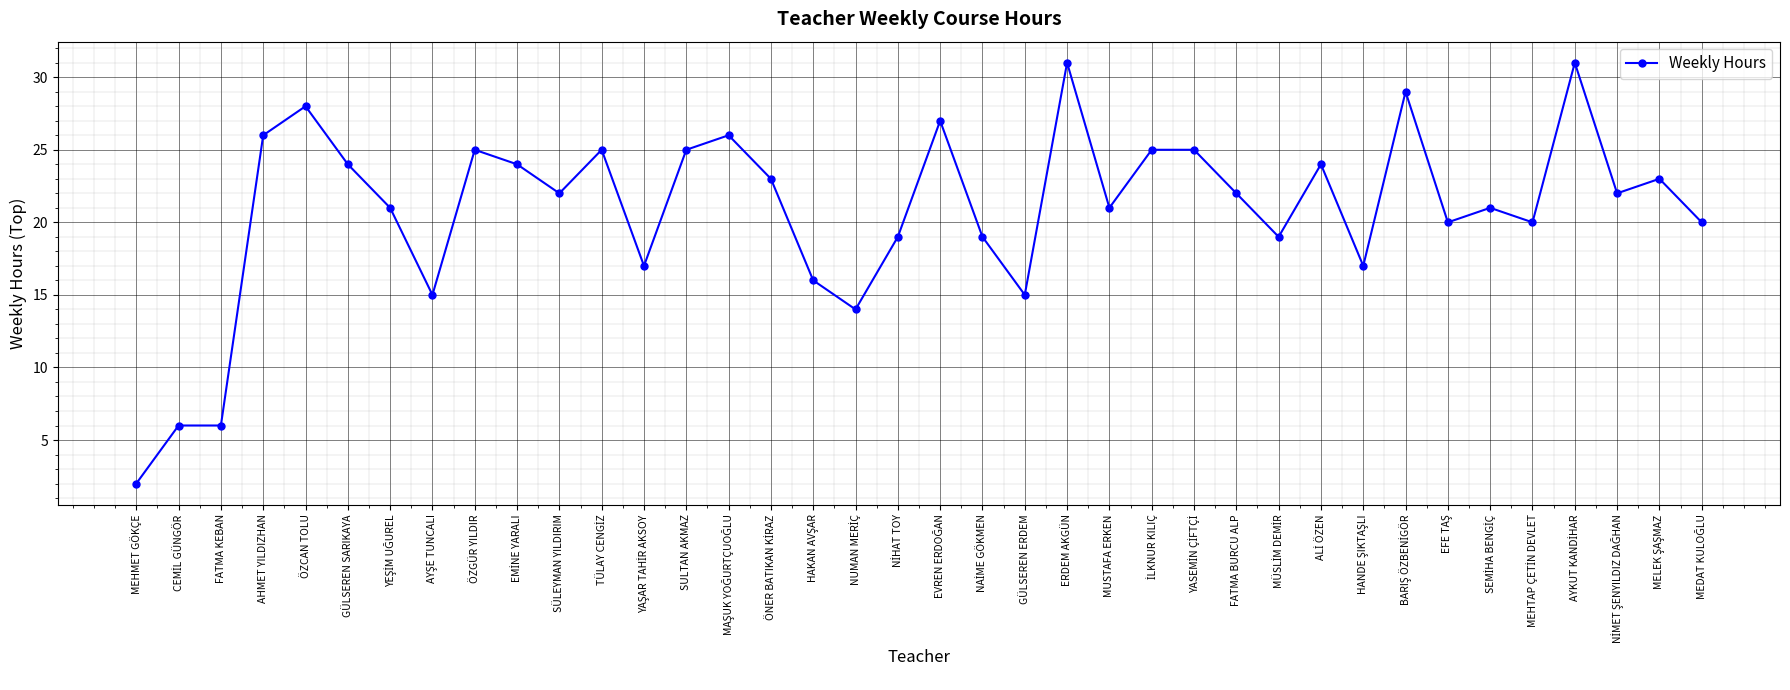

True or false: the data has more than 2 interior local peaks.

True